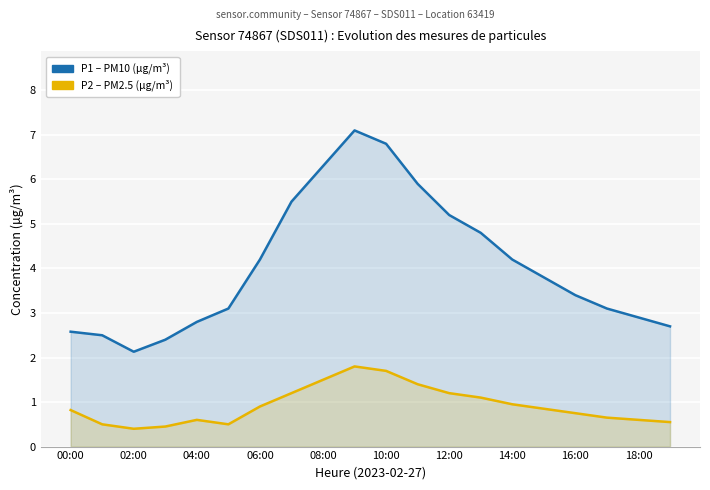

Between 06:00 and 12, which series saw the biggest shift?

P1 (PM10)